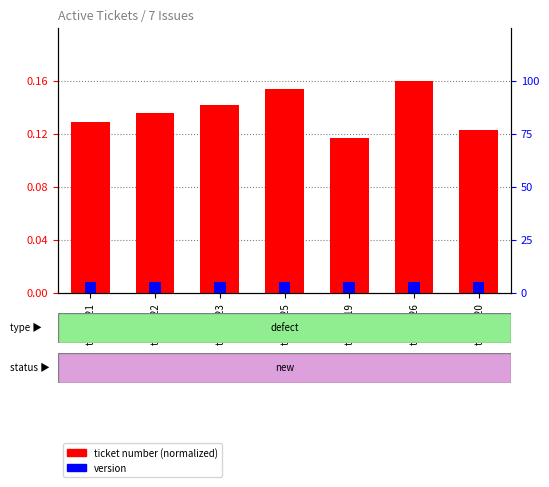

Where is version nearest to the value 0?

ticket_21